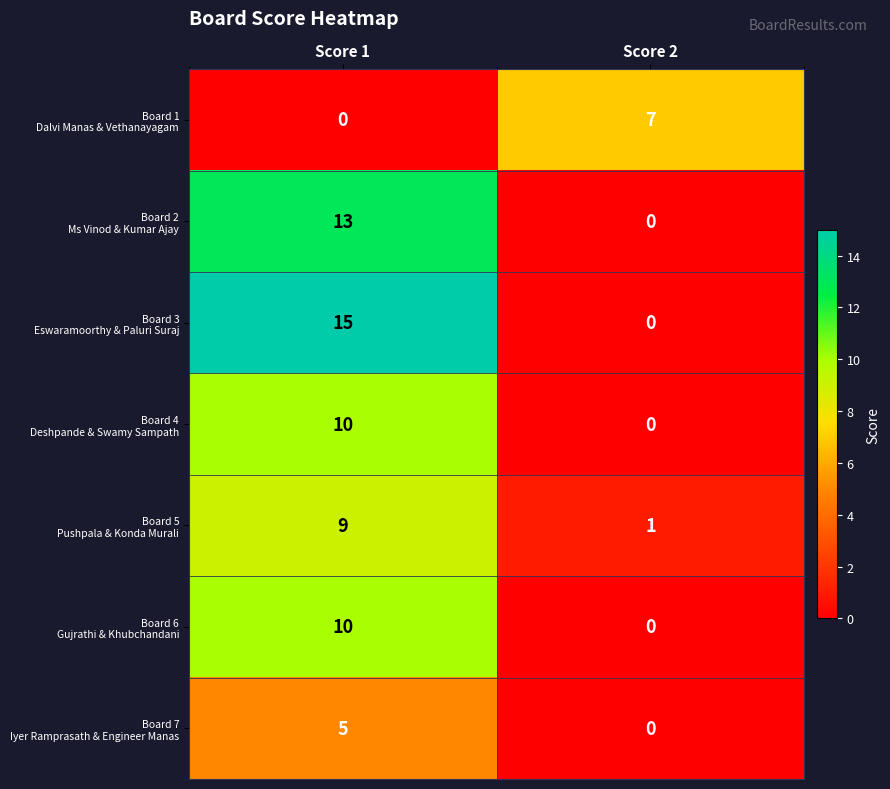

What is the greatest value displayed?

15